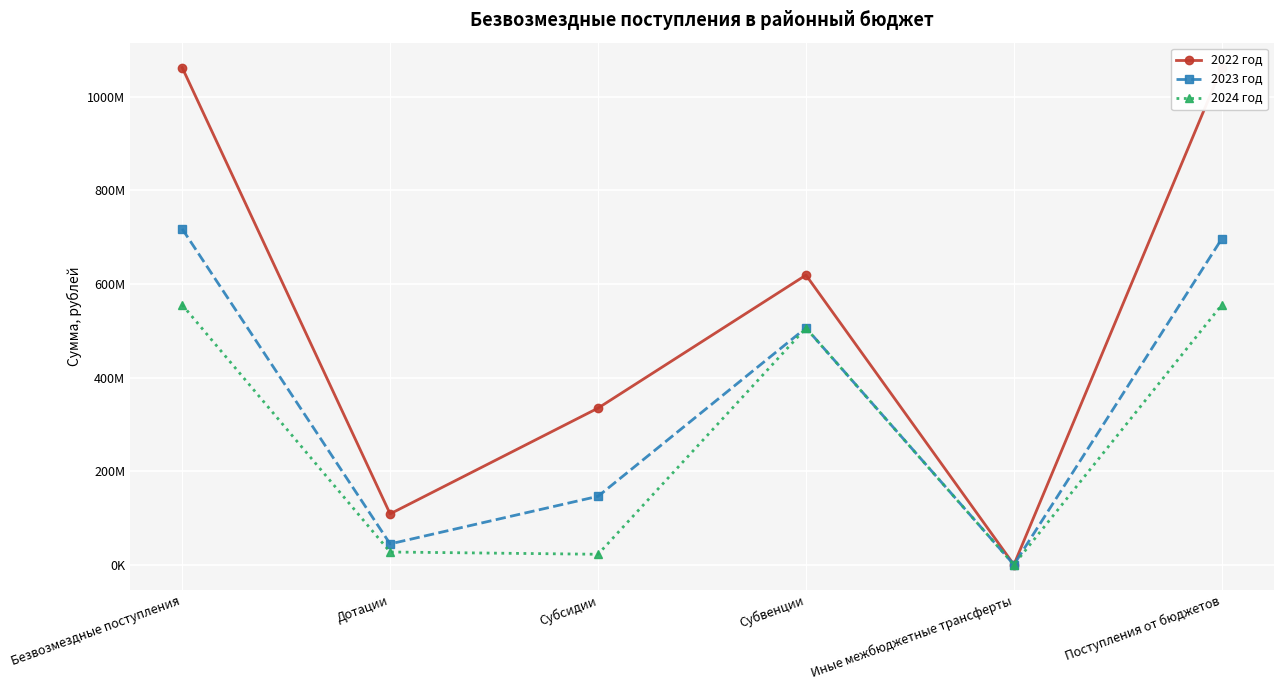

Rank the series by their maximum value, from highest to lowest.

2022 год, 2023 год, 2024 год